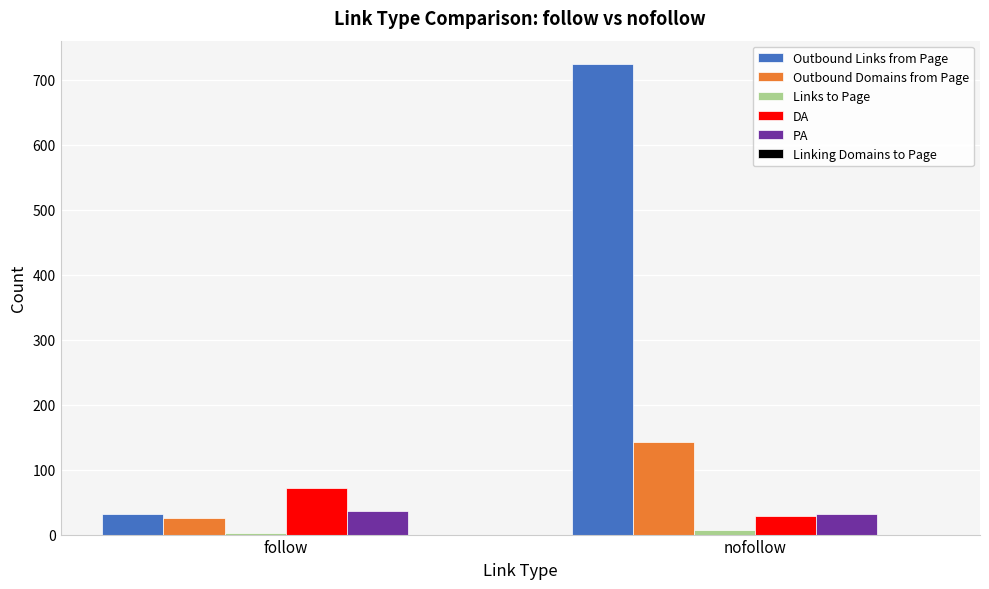

Which series has the largest total across all categories?

Outbound Links from Page